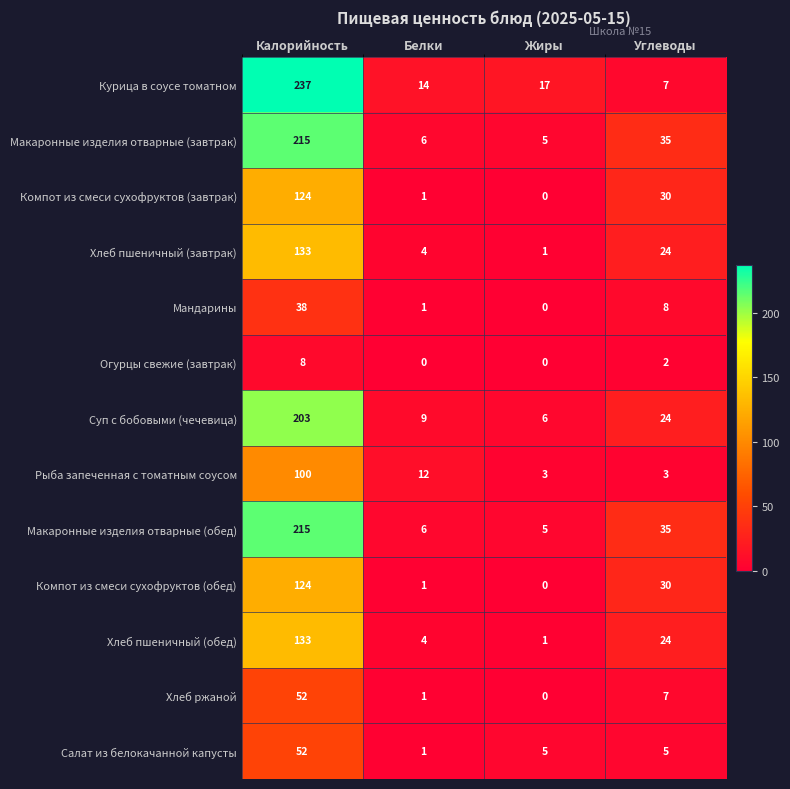

What is the lowest value of the Курица в соусе томатном series?

7